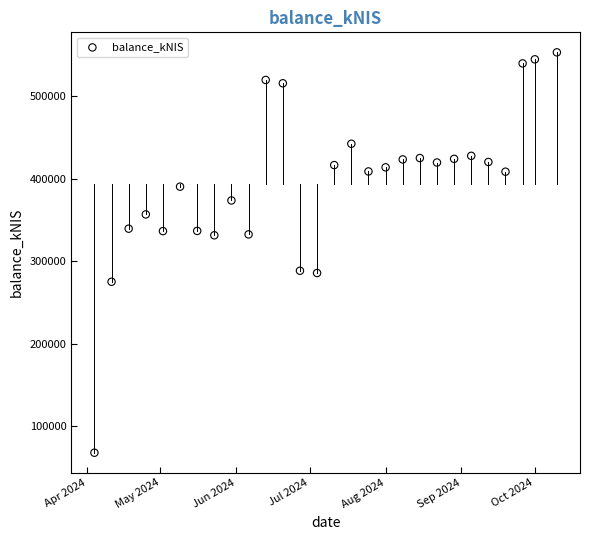

What is the range of Y values (max minus min)?

485227.1